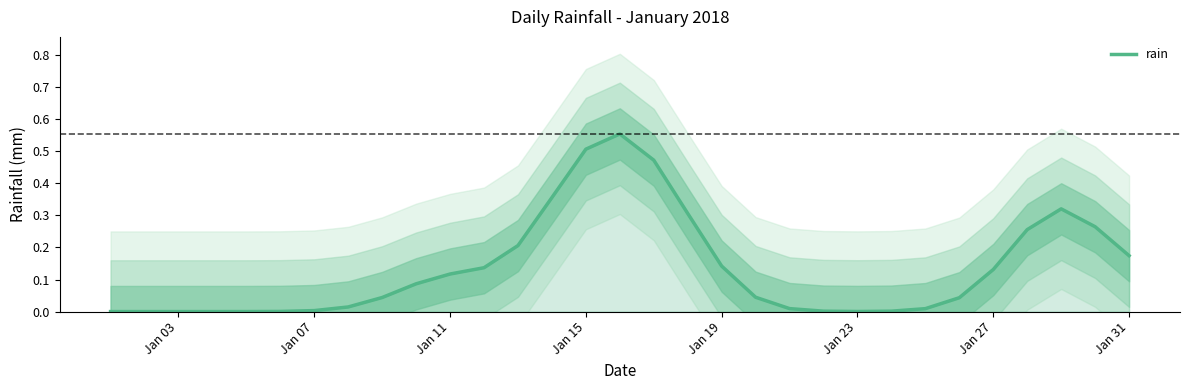

Is it true that rain equals 0.5 at Jan 15?

True